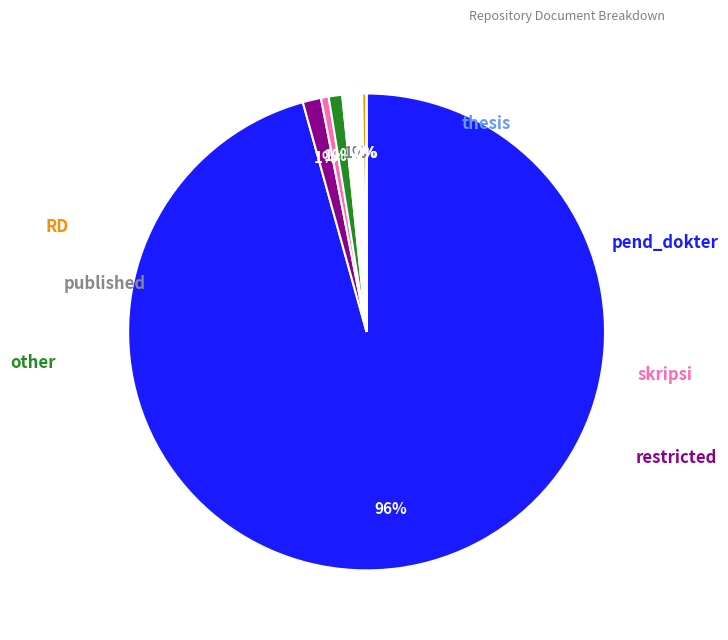

Does any single category account for the majority?

Yes